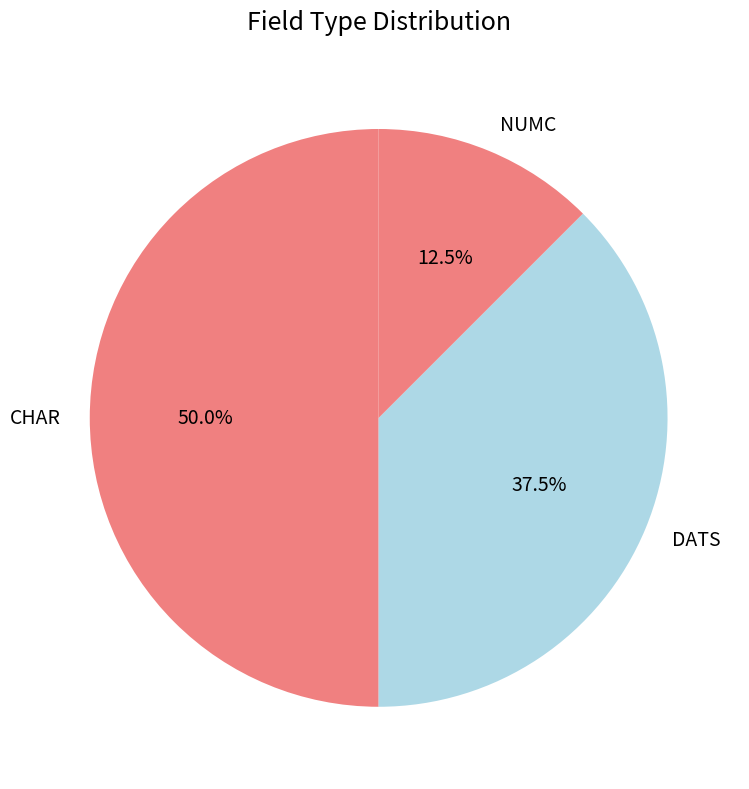

Does NUMC account for over 50% of the chart?

No